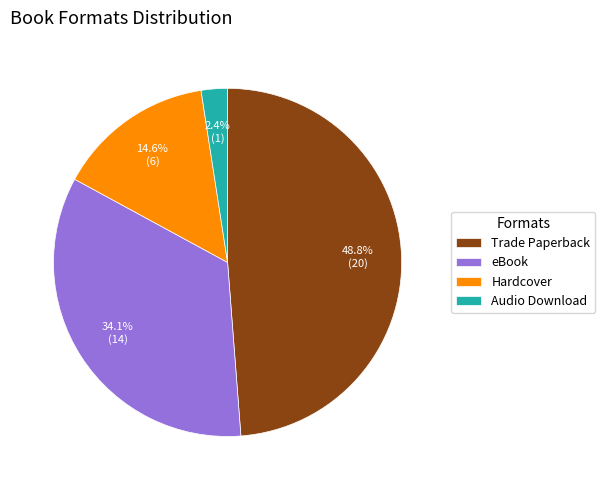

Approximately how many times larger is the value at eBook compared to Trade Paperback?

0.7